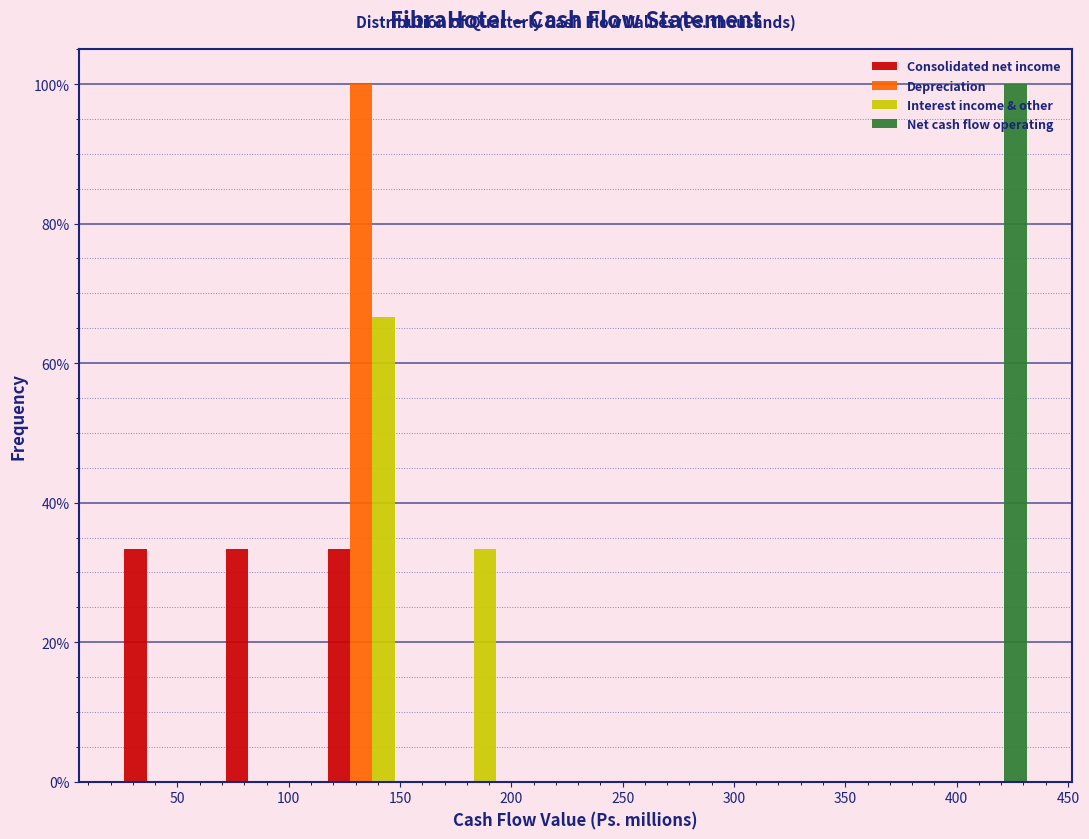

What is the height of the Net cash flow operating bar covering 390 to 435 on the x-axis? Neither the bar edges nor the heights are printed on the chart, so give them approximately, as read against the axes.

100